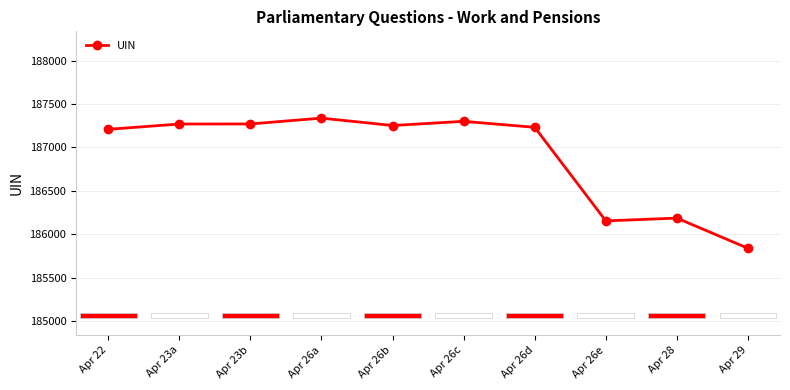

What is the sum of all values?

1869052